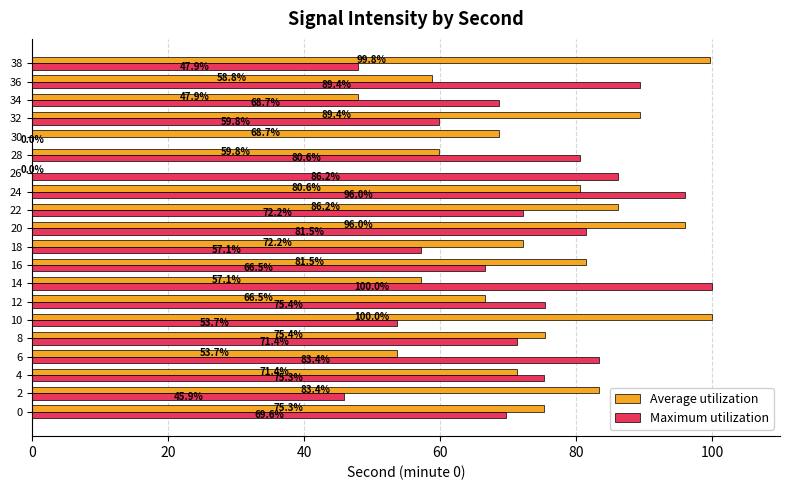

At which category is the sum across all series the highest?

20